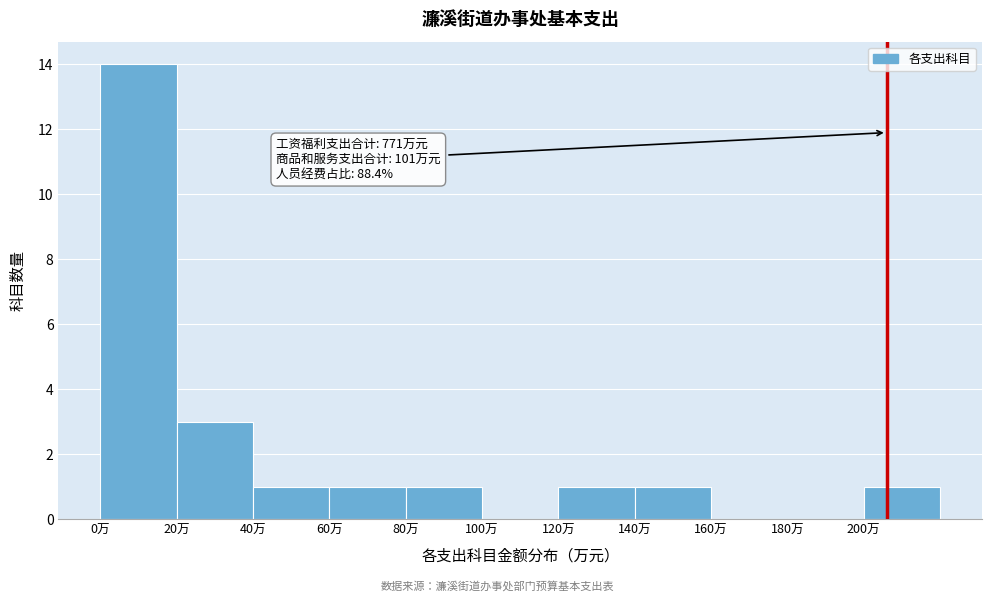

Over which range of the x-axis is the bar tallest?

0 to 20